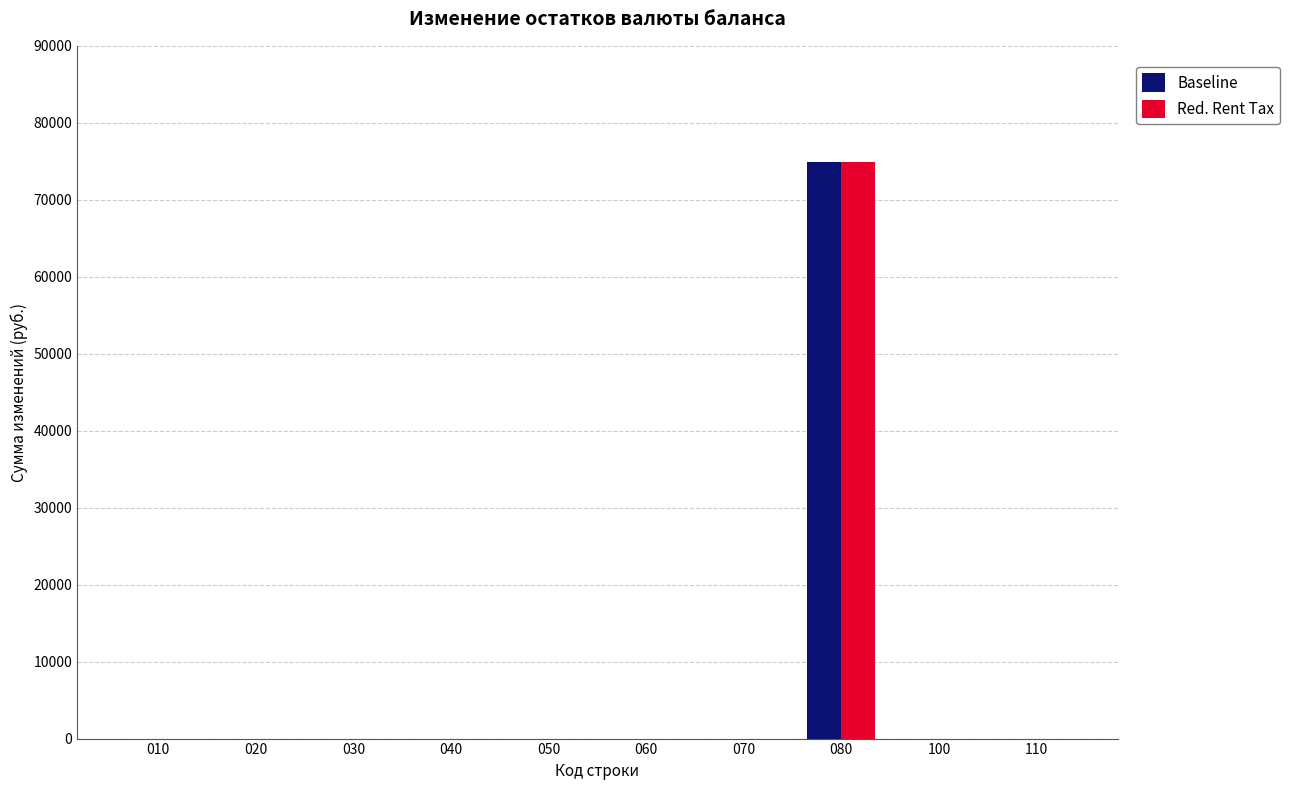

Reading right to left, list all the values displayed in this chart.

Baseline: 0	0	74880	0	0	0	0	0	0	0
Red. Rent Tax: 0	0	74880	0	0	0	0	0	0	0